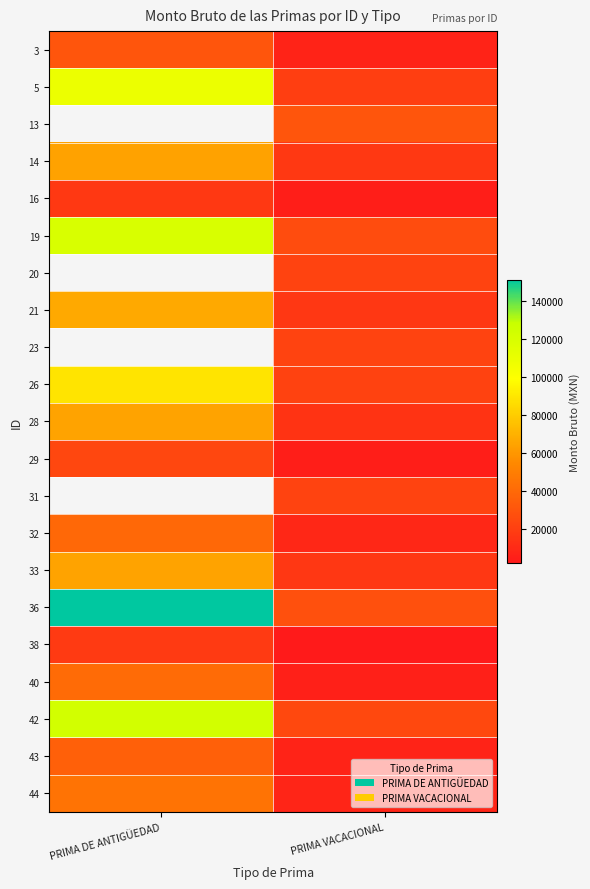

At how many categories does at least one series exceed 86356?

1